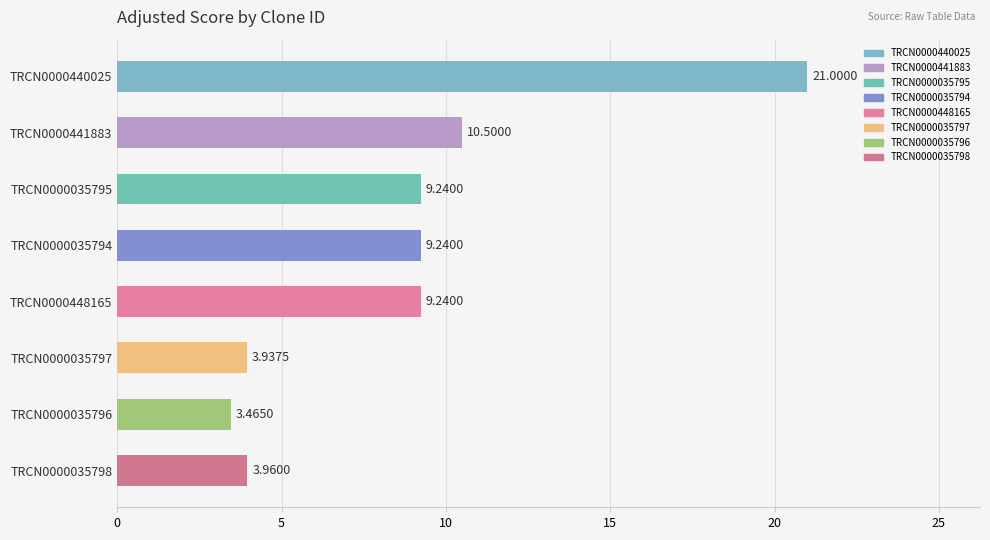

What is the difference between the values at TRCN0000440025 and TRCN0000035797?

17.1